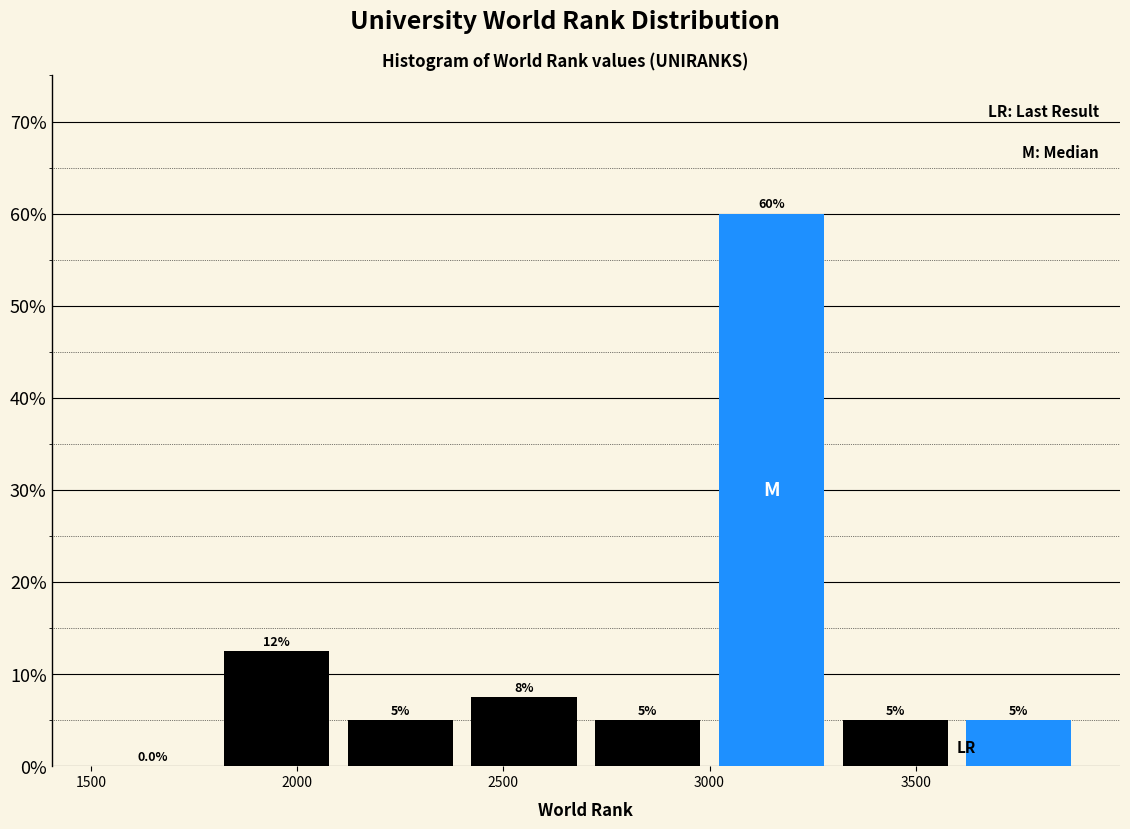

Over which range of the x-axis is the bar tallest?

3000 to 3300